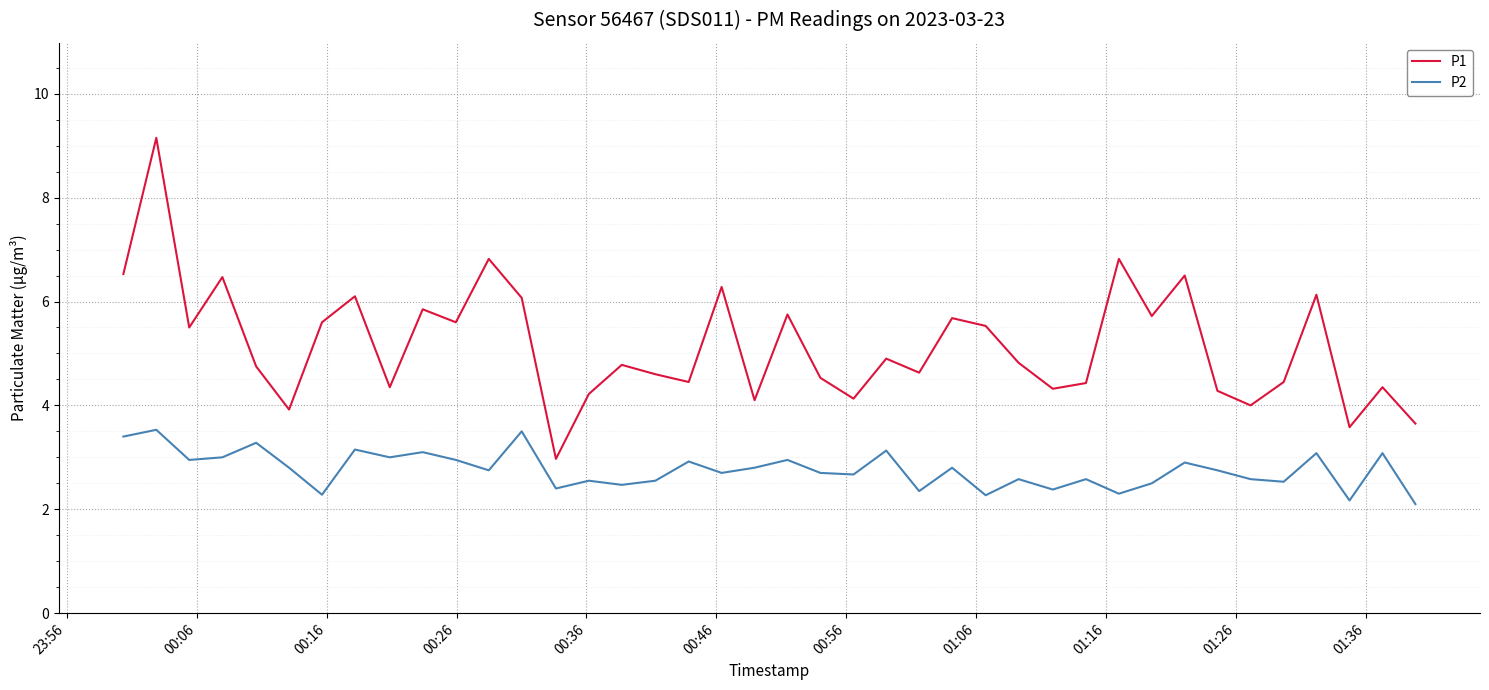

What is the greatest value displayed?

9.2